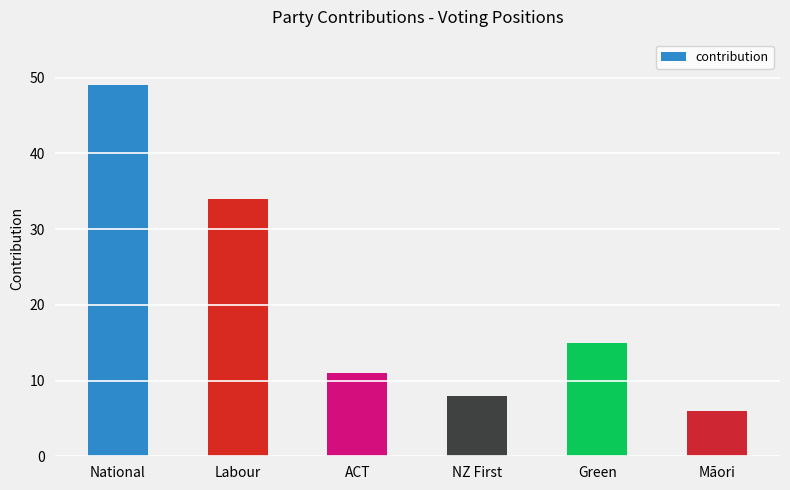

Between NZ First and National, which is larger?

National